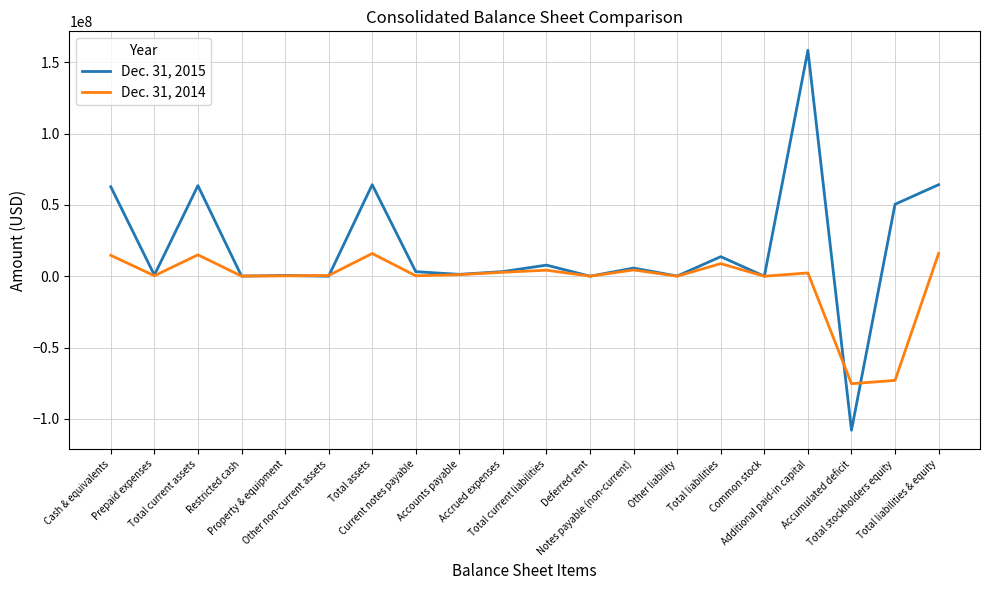

True or false: Dec. 31, 2015 and Dec. 31, 2014 cross at least once.

True